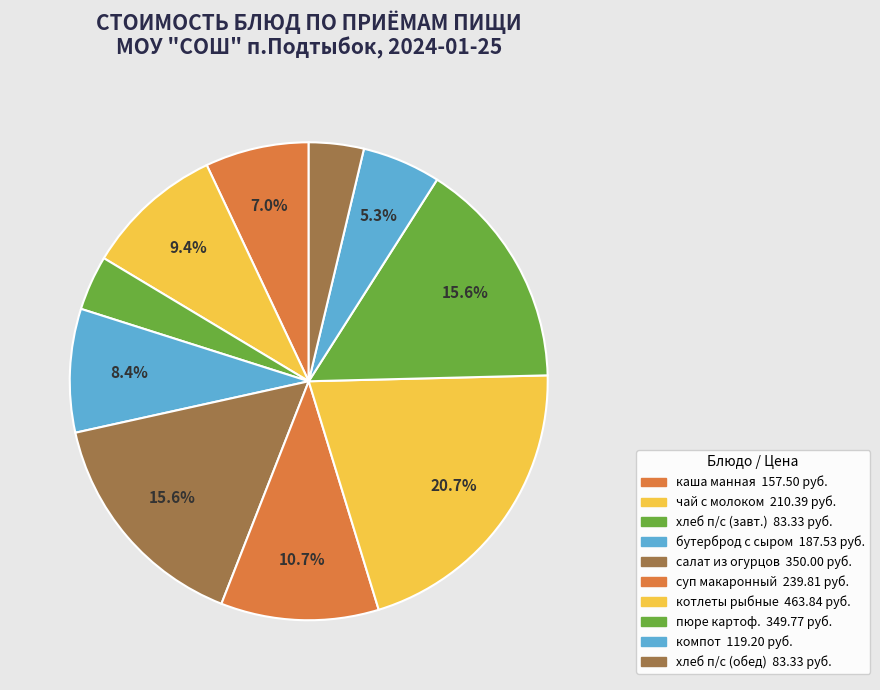

Count the number of slices in the pie.

10